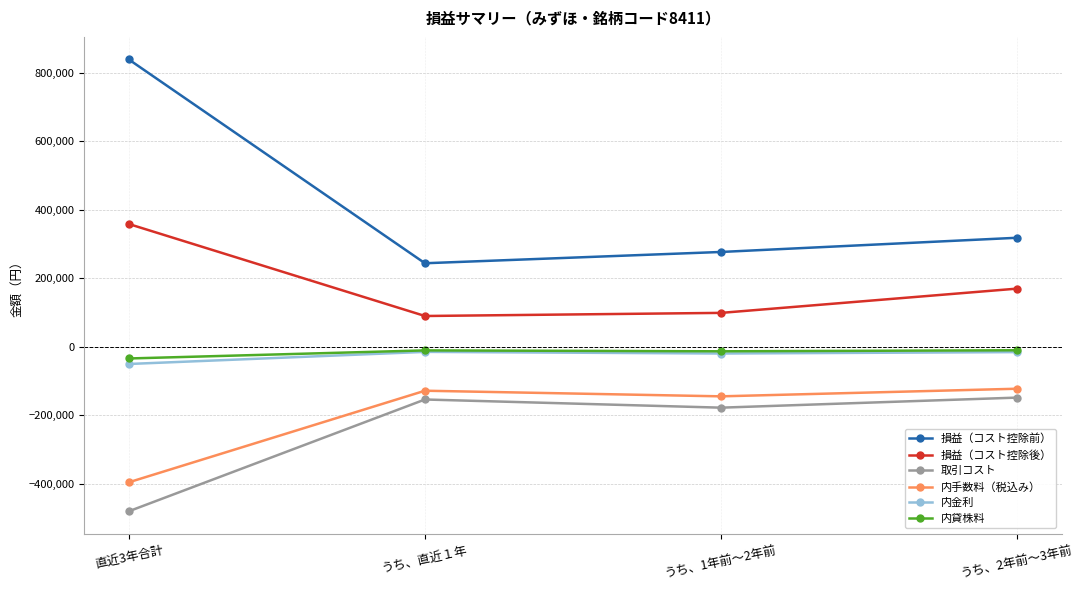

What is the sum of the 内貸株料 values at 直近3年合計 and うち、直近１年?

-44925.9